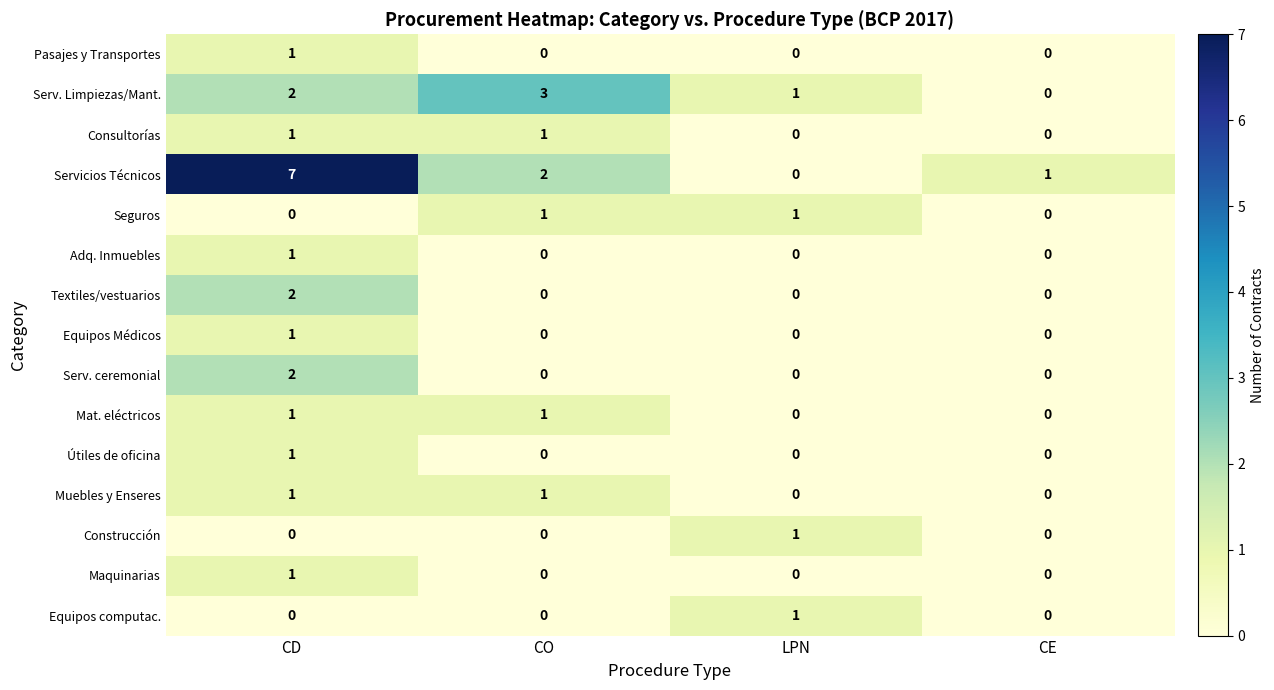

At which category is the sum across all series the highest?

CD